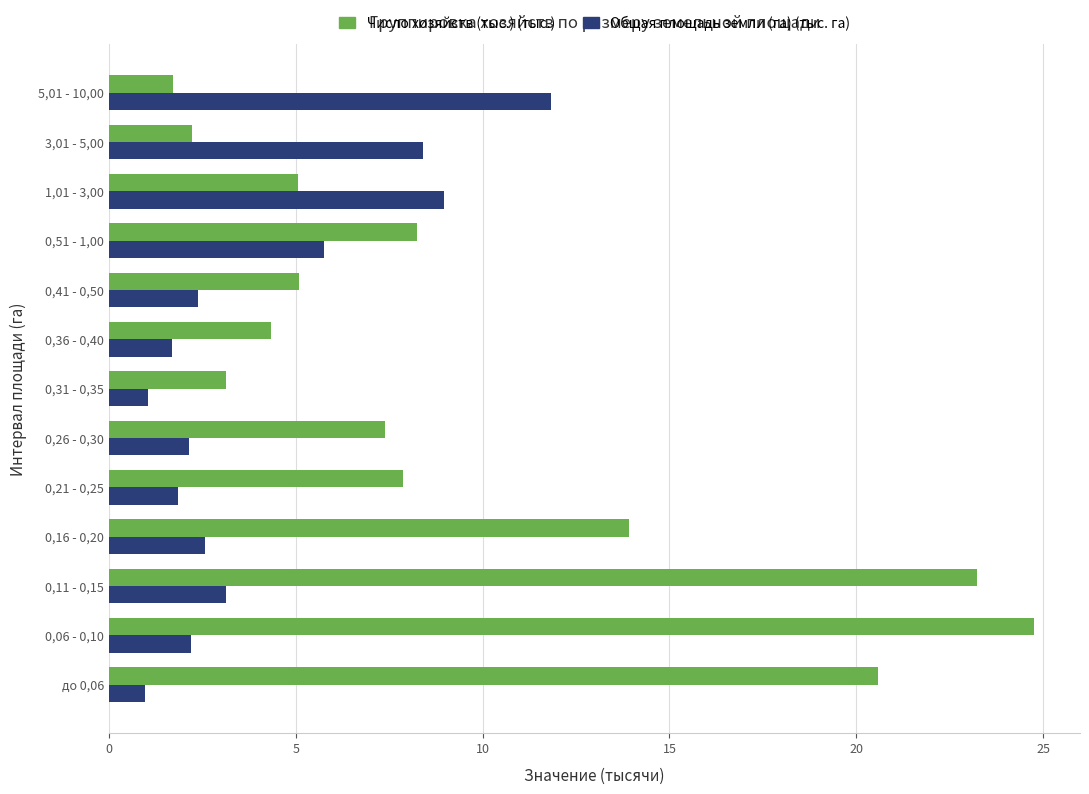

Between 0,31 - 0,35 and 0,51 - 1,00, which series saw the biggest shift?

Число хозяйств (тыс.) (тыс.)